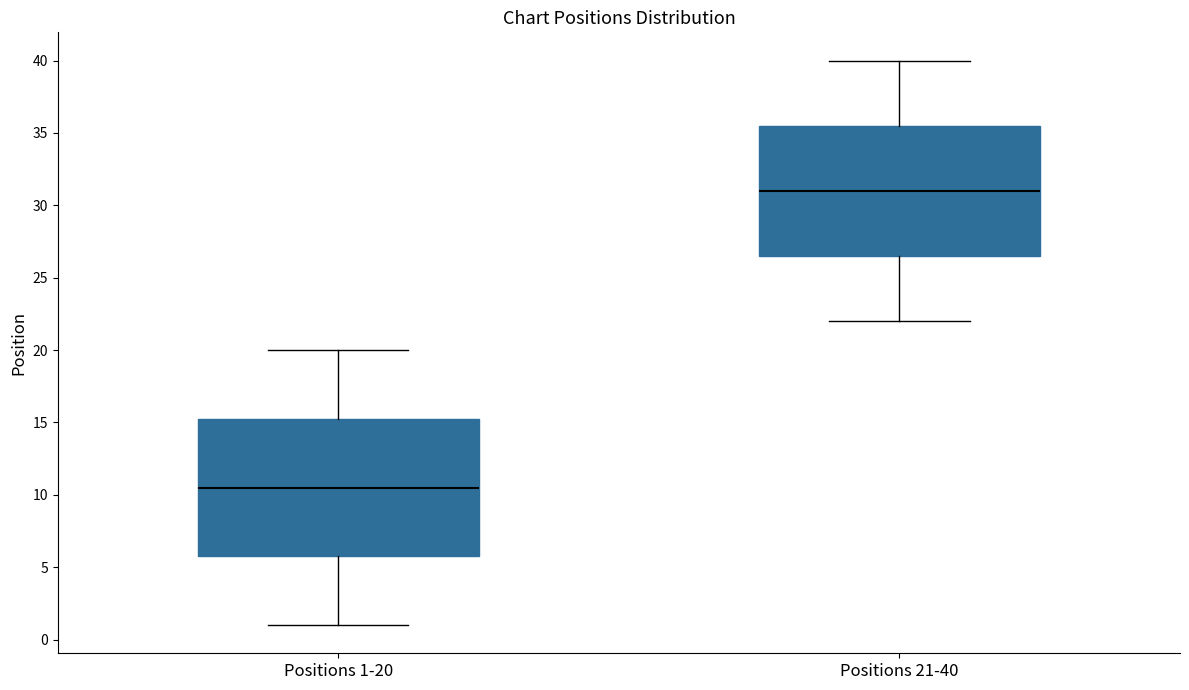

Which box's median line is the highest?

Positions 21-40